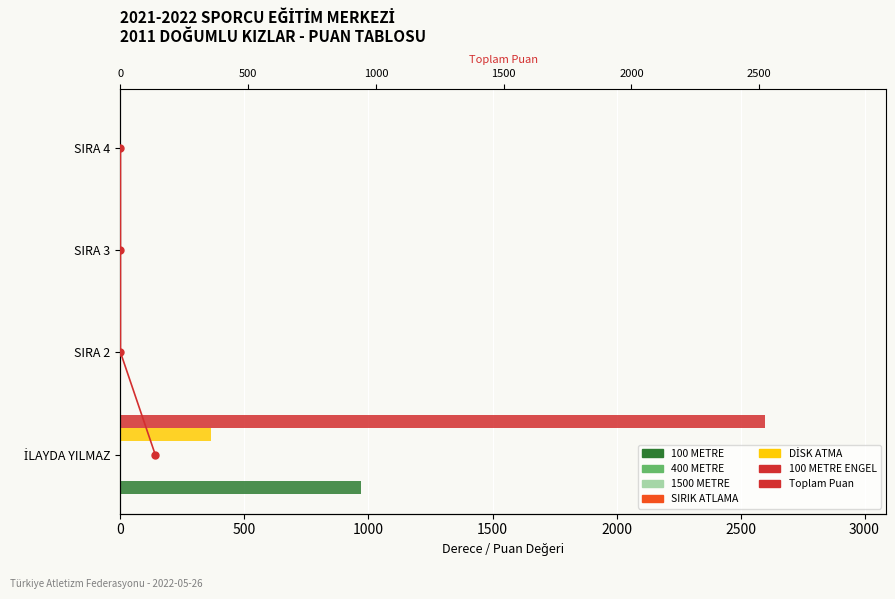

What is the average value of the 100 METRE ENGEL series?

649